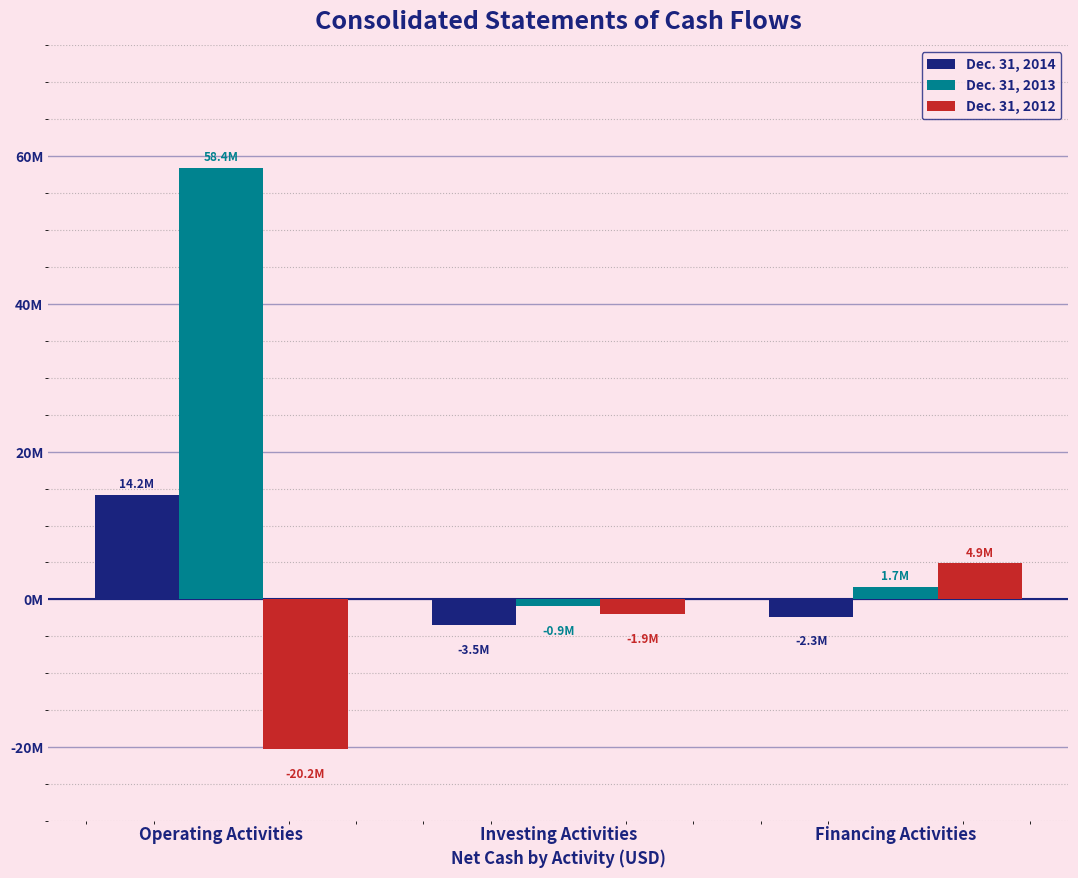

At which label does Dec. 31, 2014 first exceed -2313906?

Operating Activities